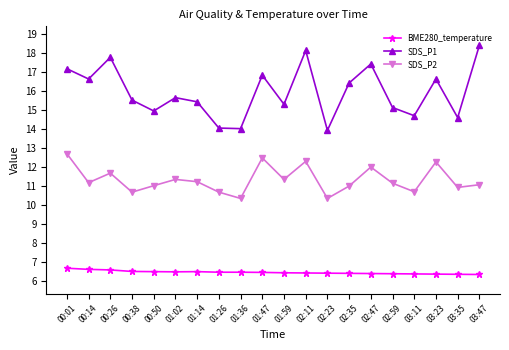

What is the label of the 7th point from the right?

02:35